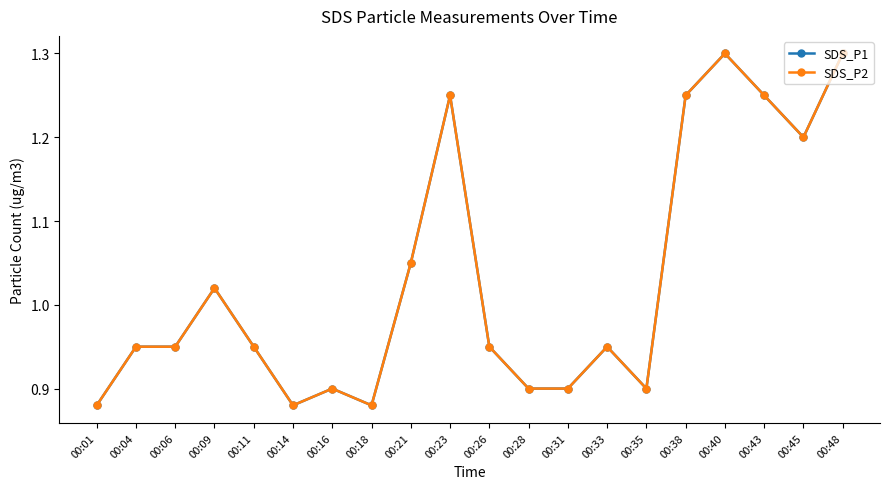

True or false: SDS_P2 has more than 0 points higher than both neighbors.

True